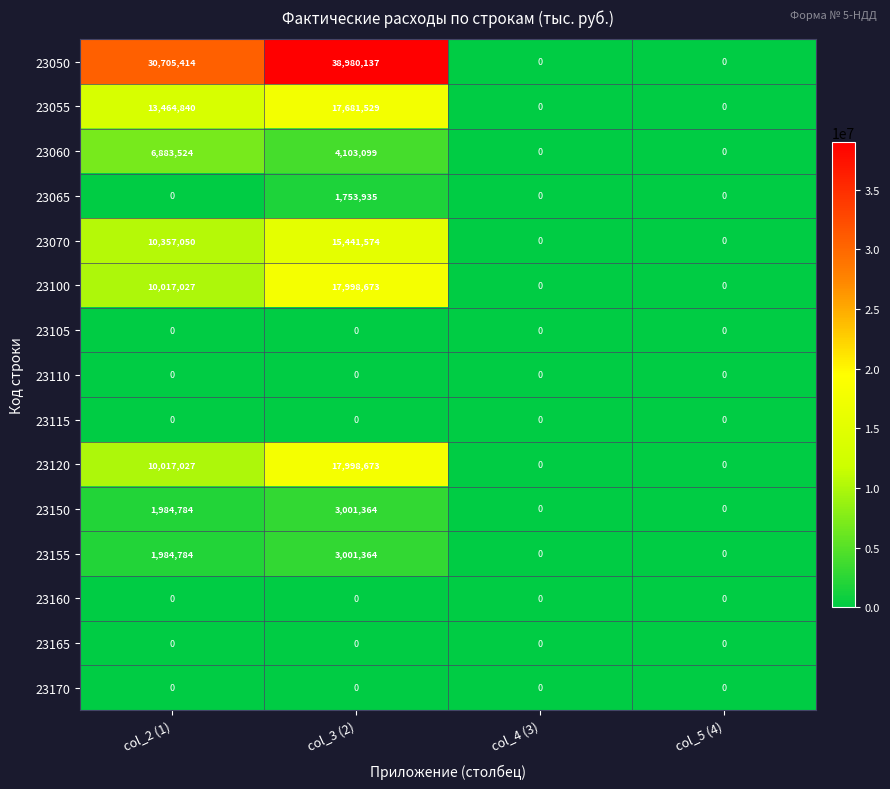

The 23120 series shows 10017027 at col_2 (1). True or false?

True